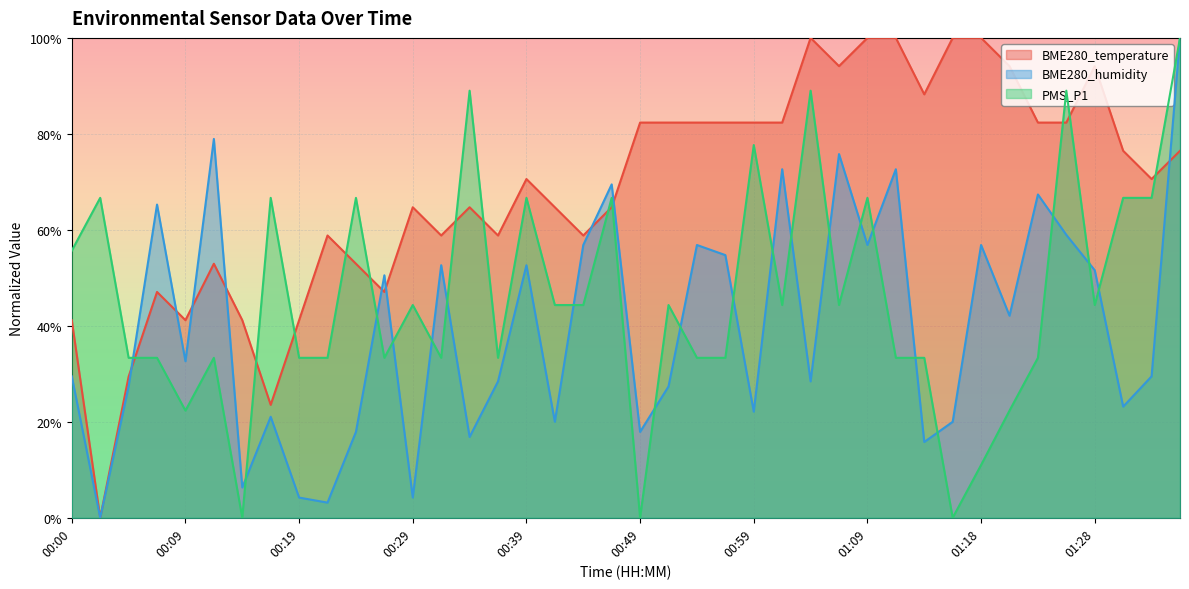

List the series in order of their peak value, highest first.

BME280_temperature, BME280_humidity, PMS_P1